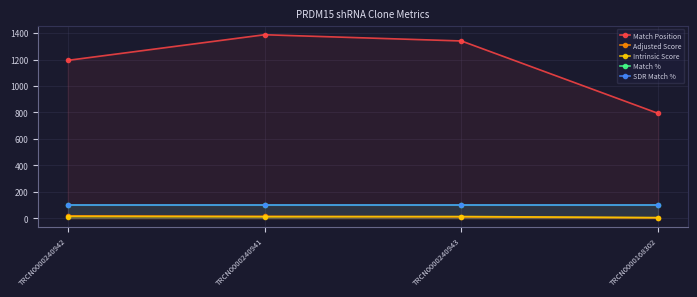

What is the spread (max minus min) of values at TRCN0000240943?

1330.4